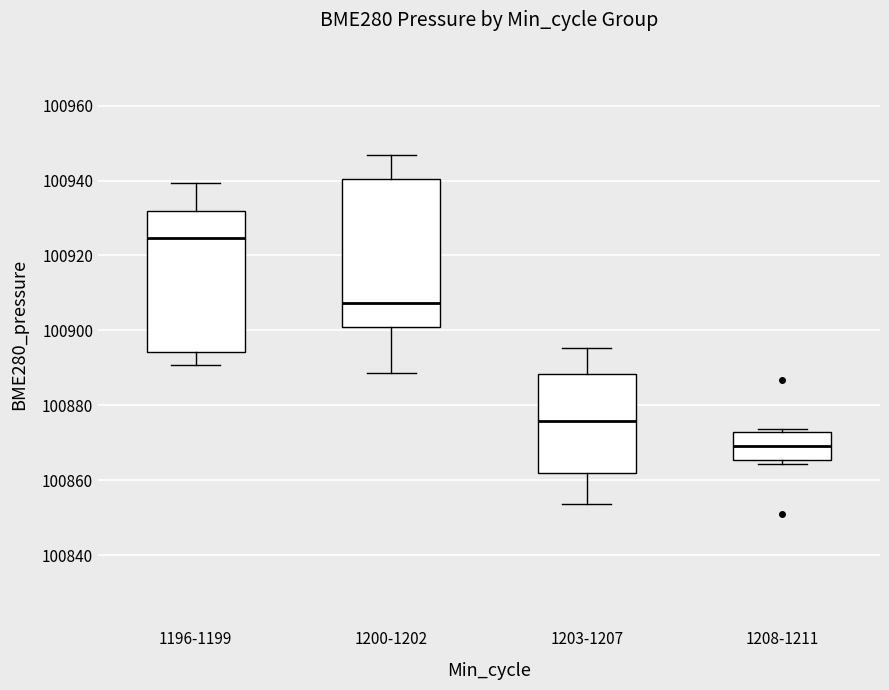

Where does the median line of the box for 1200-1202 sit on the y-axis? The values are not printed on the chart, so give them approximately, as read against the axis.

100908